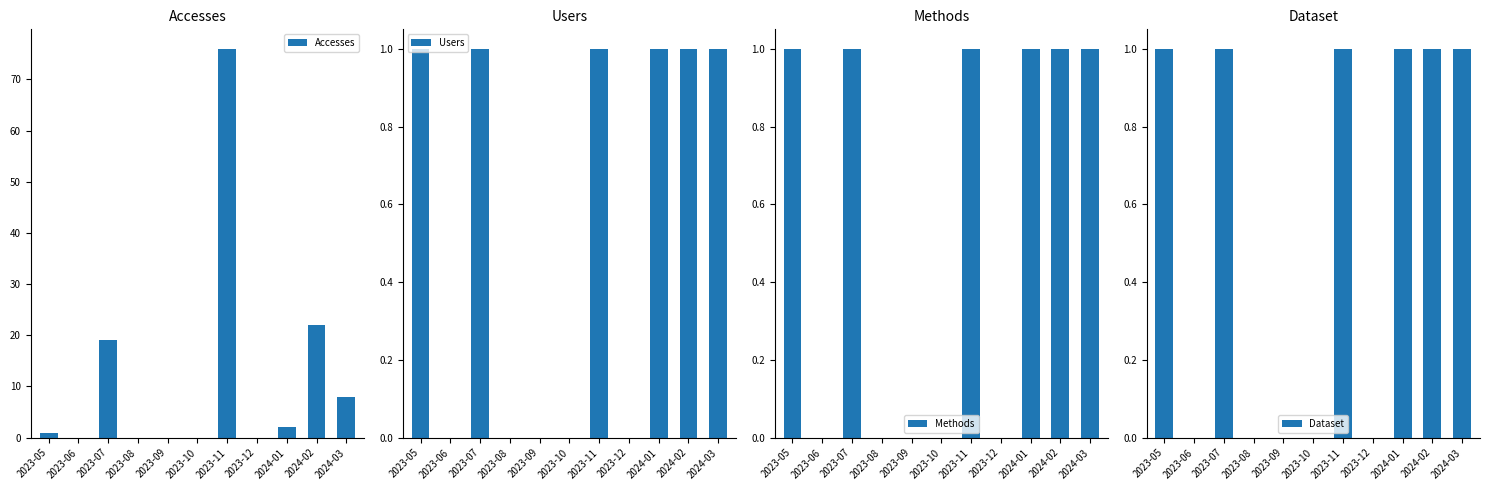

What is the total value across all series at 2023-11?

79